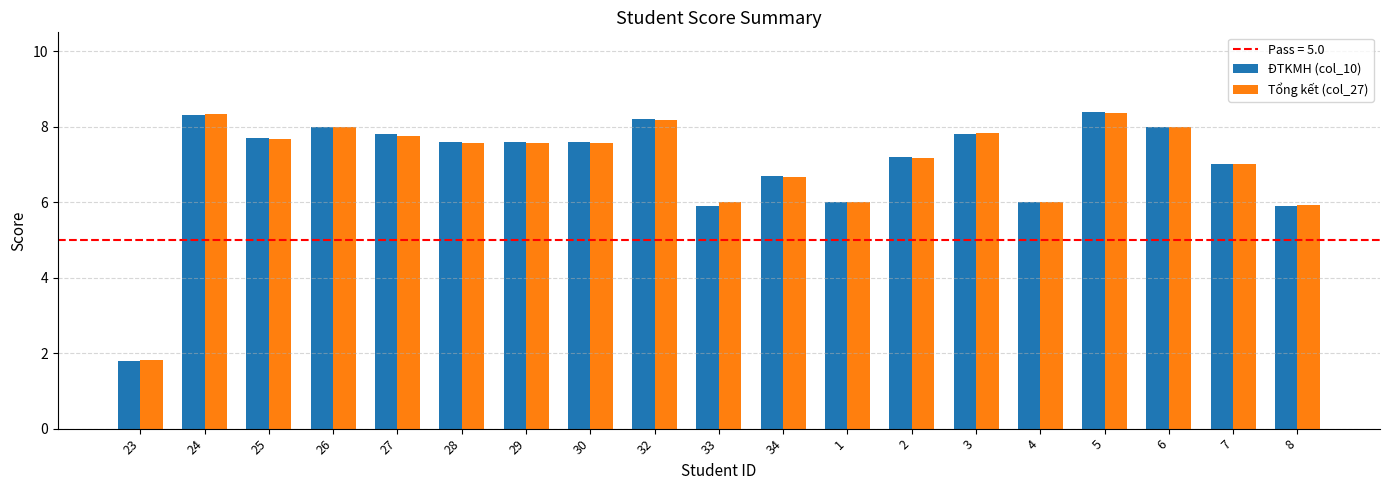

What is the sum of all Tổng kết (col_27) values?

133.4